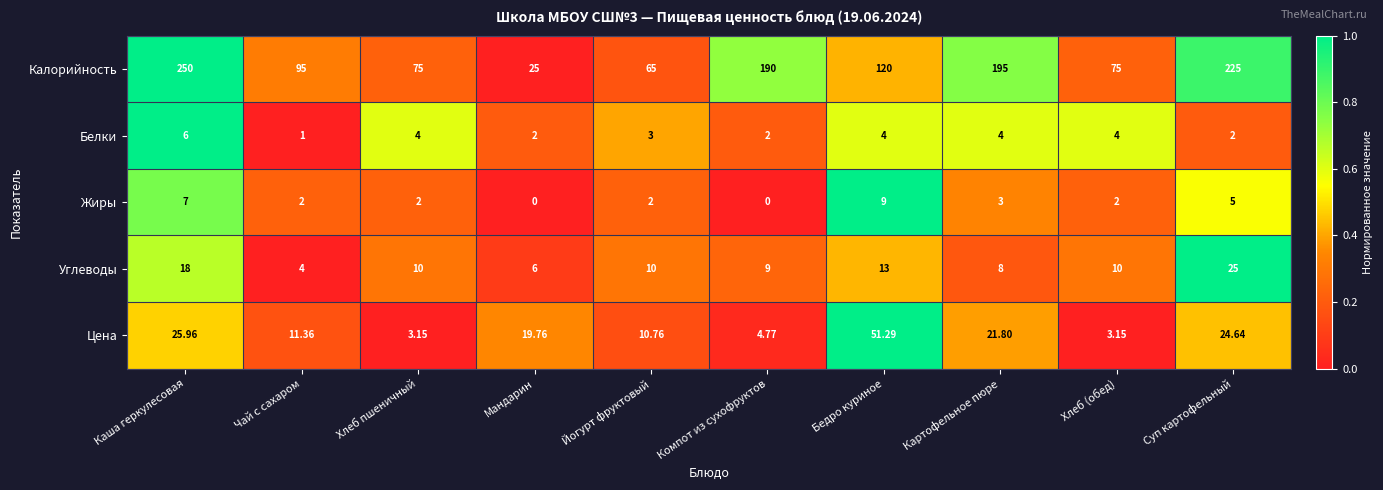

At which label does Углеводы first exceed 10?

Каша геркулесовая